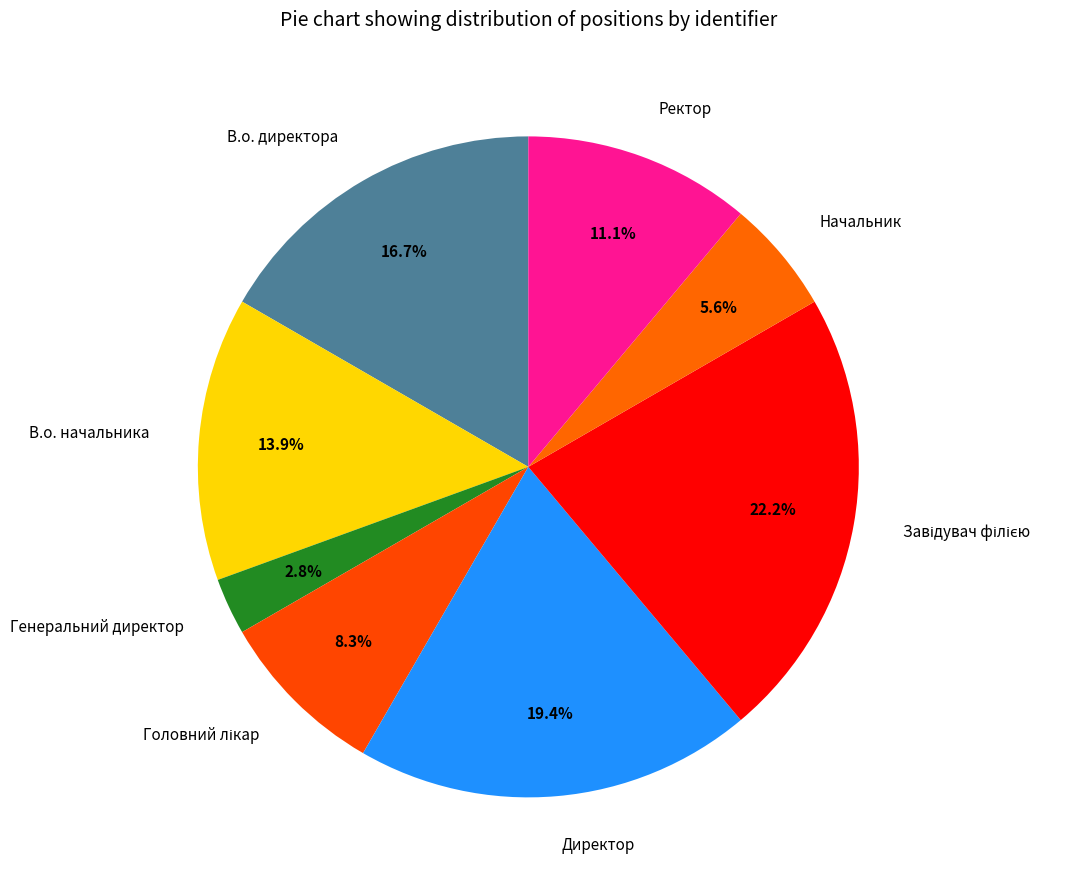

Between Ректор and Начальник, which is larger?

Ректор